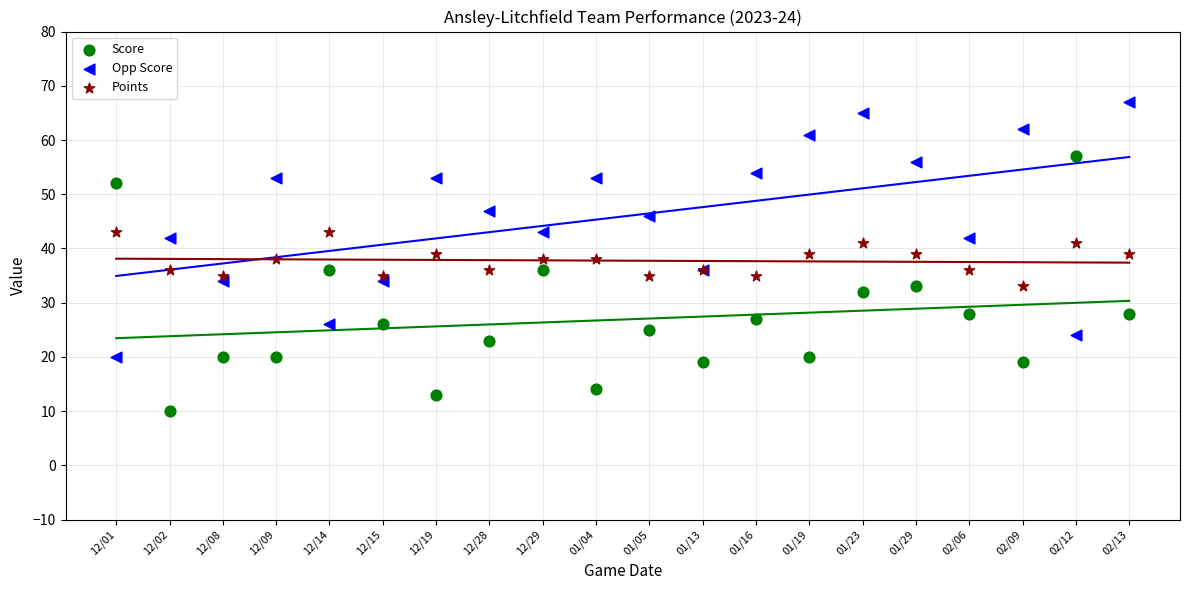

Which series reaches the maximum Y coordinate?

Opp Score